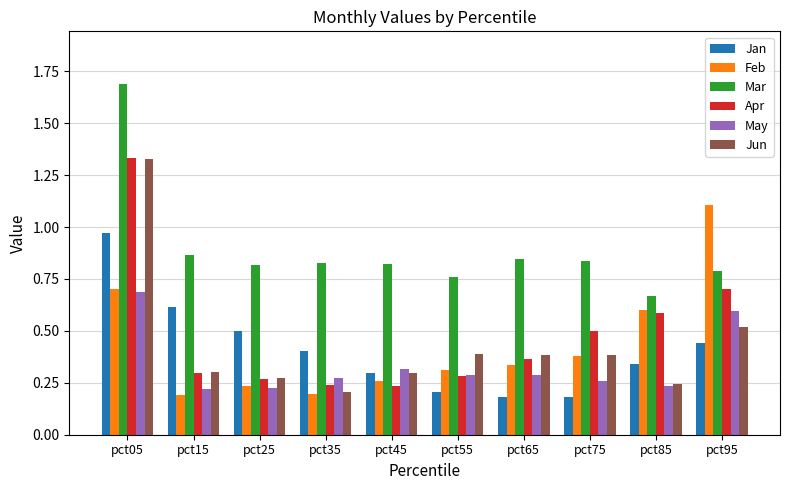

Which category has the highest value across all series?

pct05